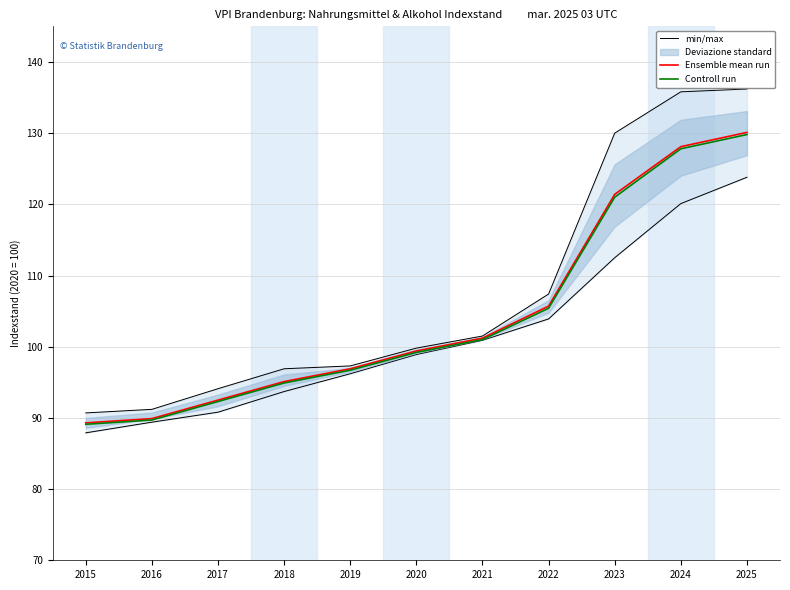

Which category has the lowest value in the Ensemble mean run series?

2015